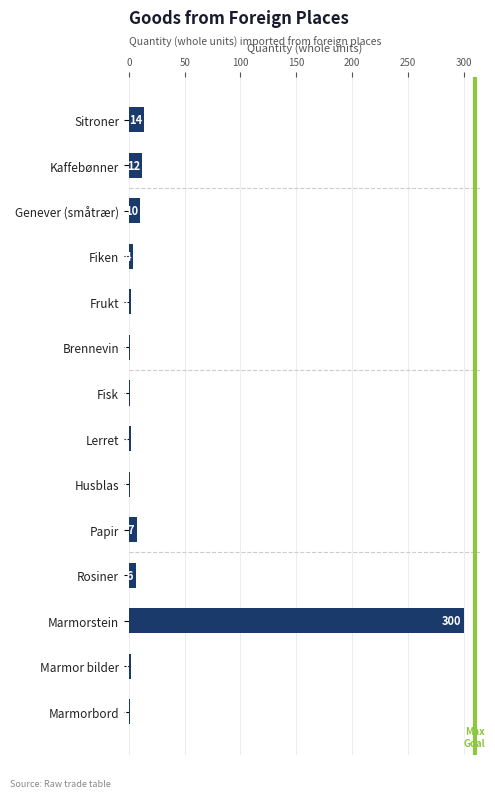

What is the difference between the second highest and second lowest values?

13